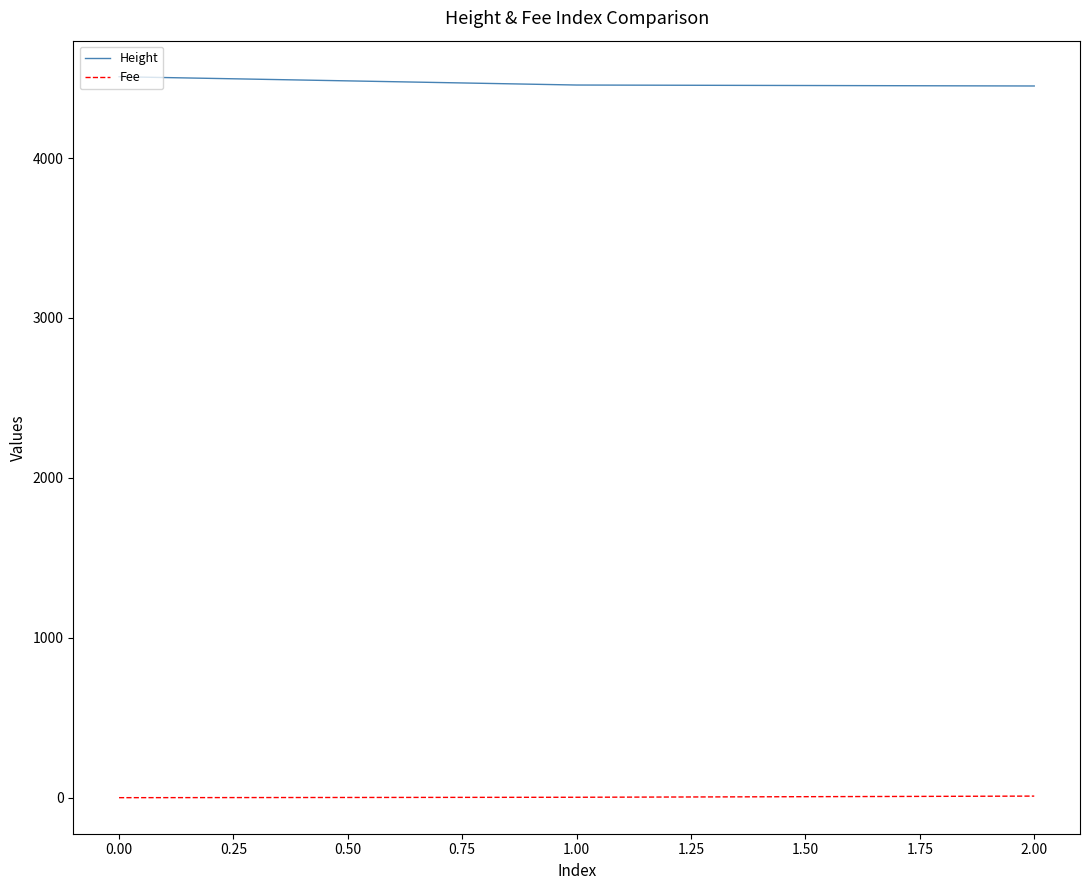

Rank the series by their maximum value, from lowest to highest.

Fee, Height